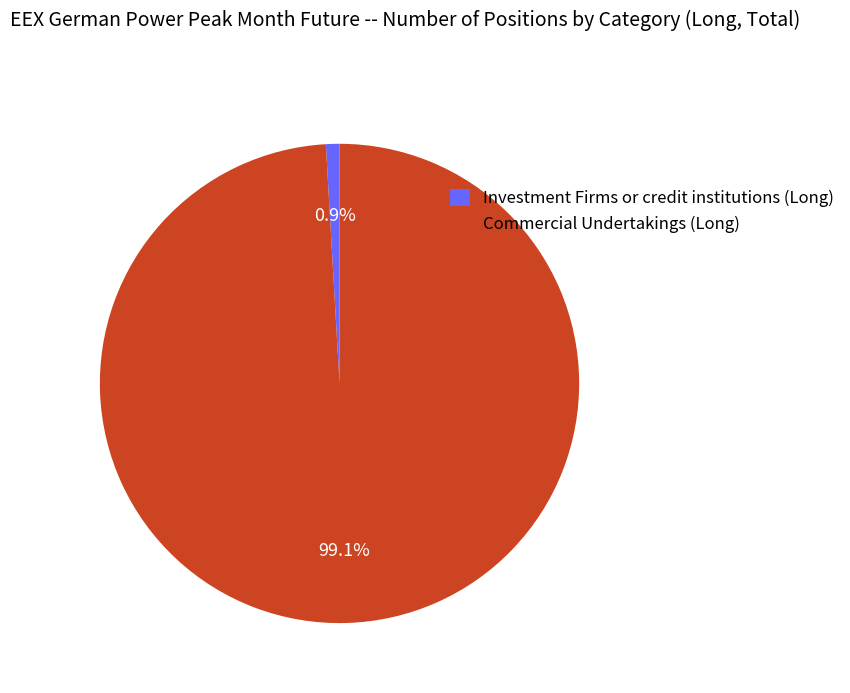

Count the number of slices in the pie.

2